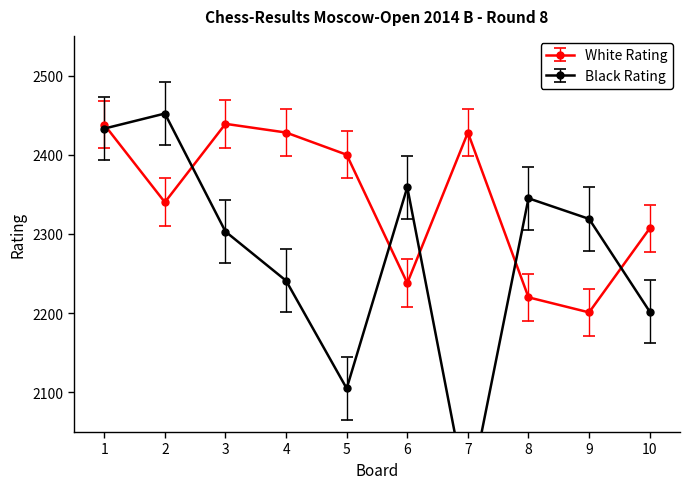

True or false: Black Rating has a value of 1479 at 8.

False